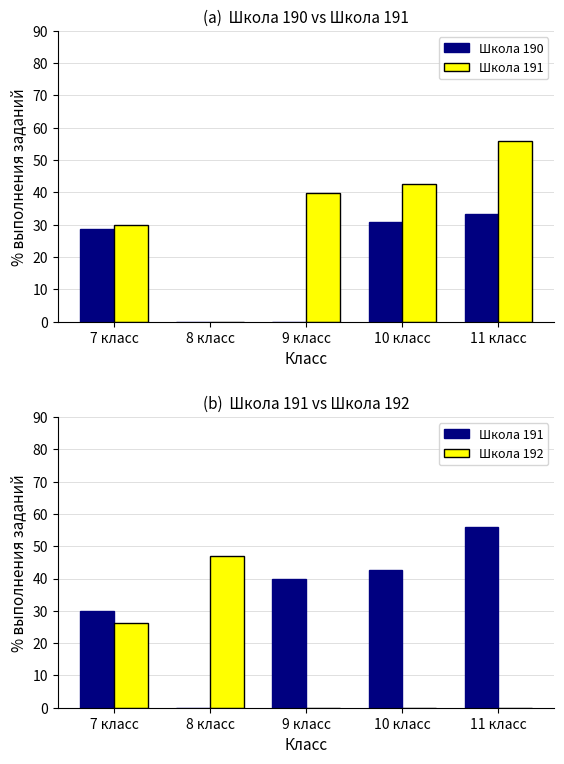

What is the difference between the second highest and second lowest values in the Школа 191 series?

12.7